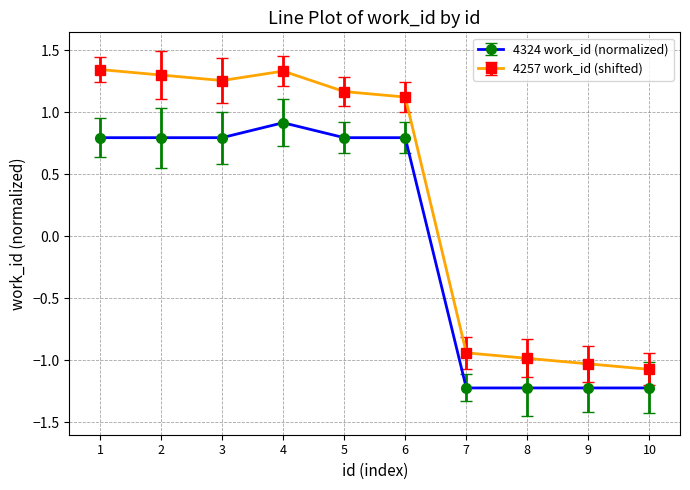

What is the minimum value for 4324 work_id (normalized)?

-1.2